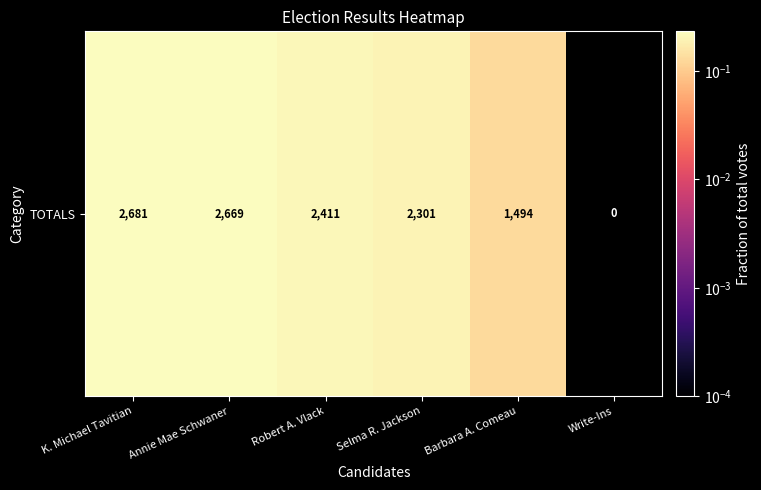

What is the maximum value shown in the chart?

0.2